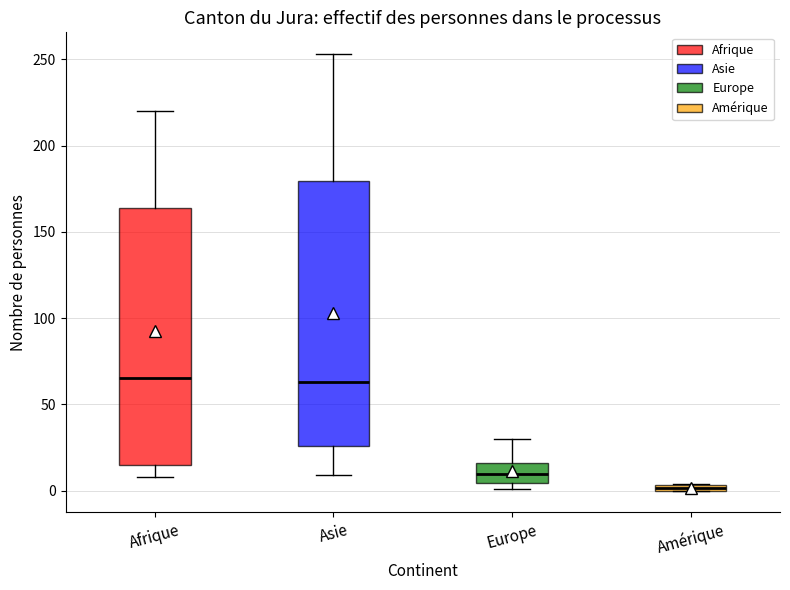

Where does the lower whisker of the box for Asie end on the y-axis? The values are not printed on the chart, so give them approximately, as read against the axis.

10